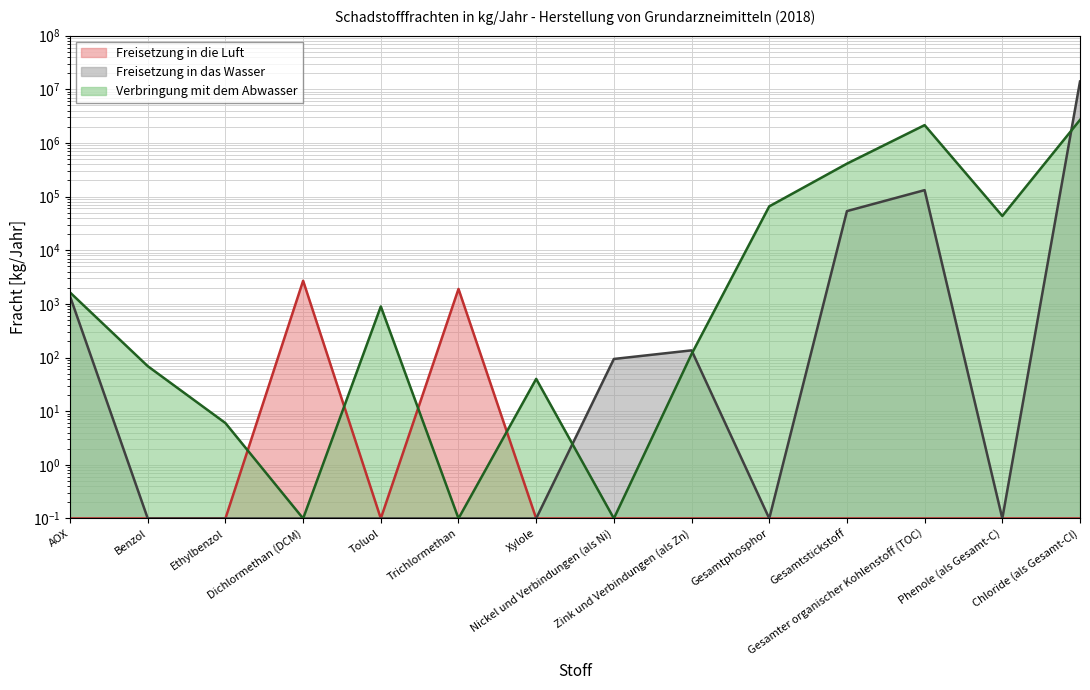

What is the average value of the Freisetzung in das Wasser series?

1010507.9